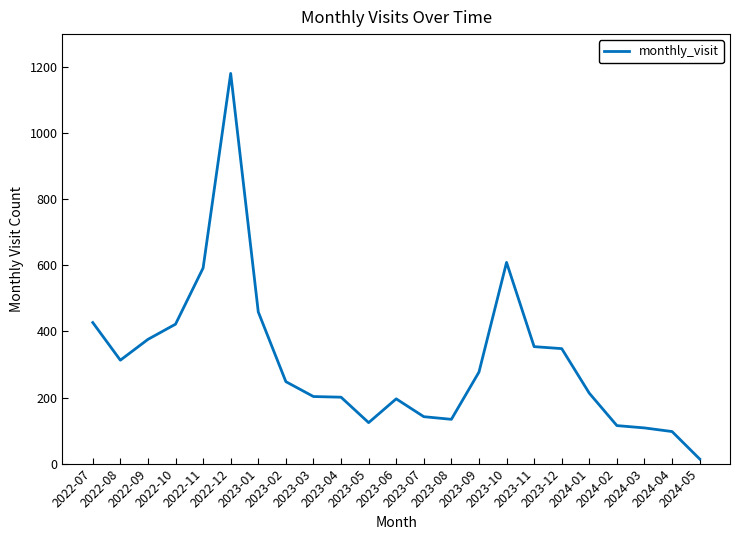

True or false: the data shows 14 at 2024-05.

True